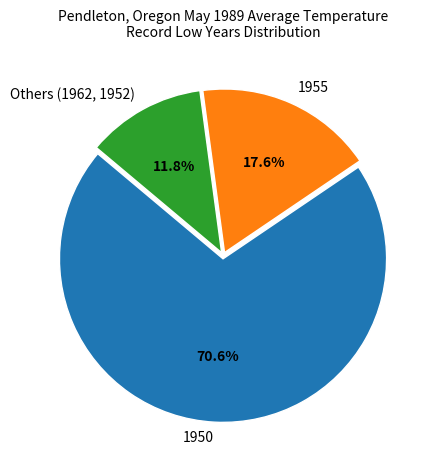

To the nearest percent, what portion does 1955 represent?

18%